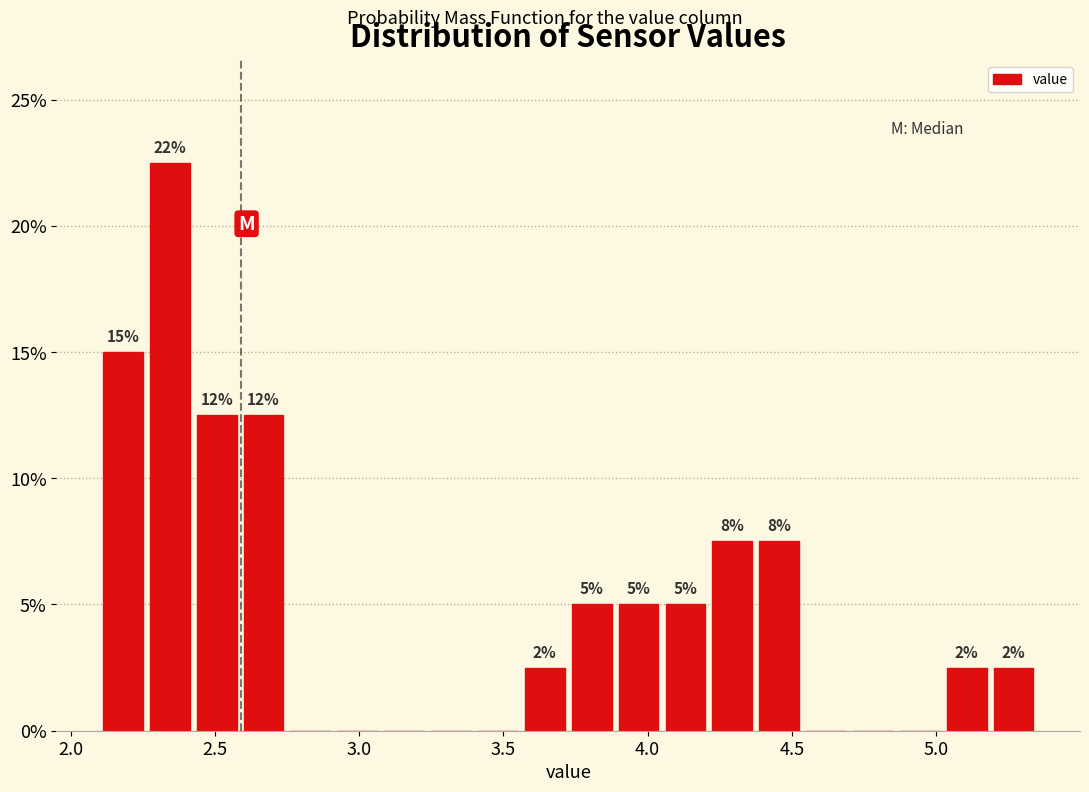

Around what value on the x-axis is the tallest bar? Give the approximate position of its centre, as read against the axis.

2.35